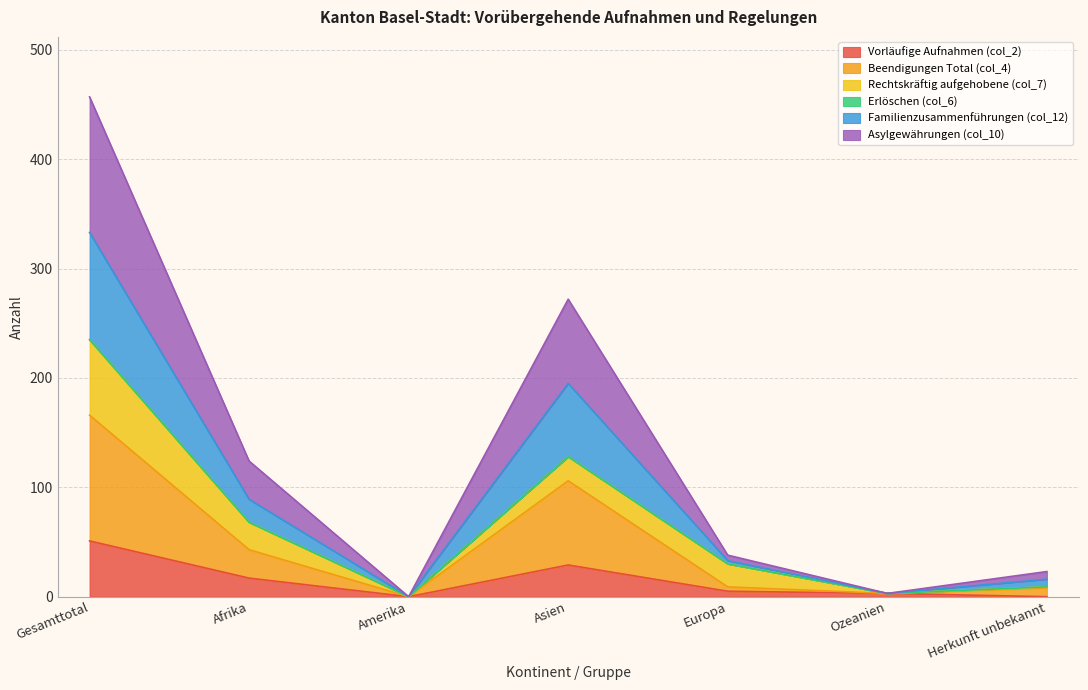

At which label does Vorläufige Aufnahmen (col_2) reach its peak?

Gesamttotal